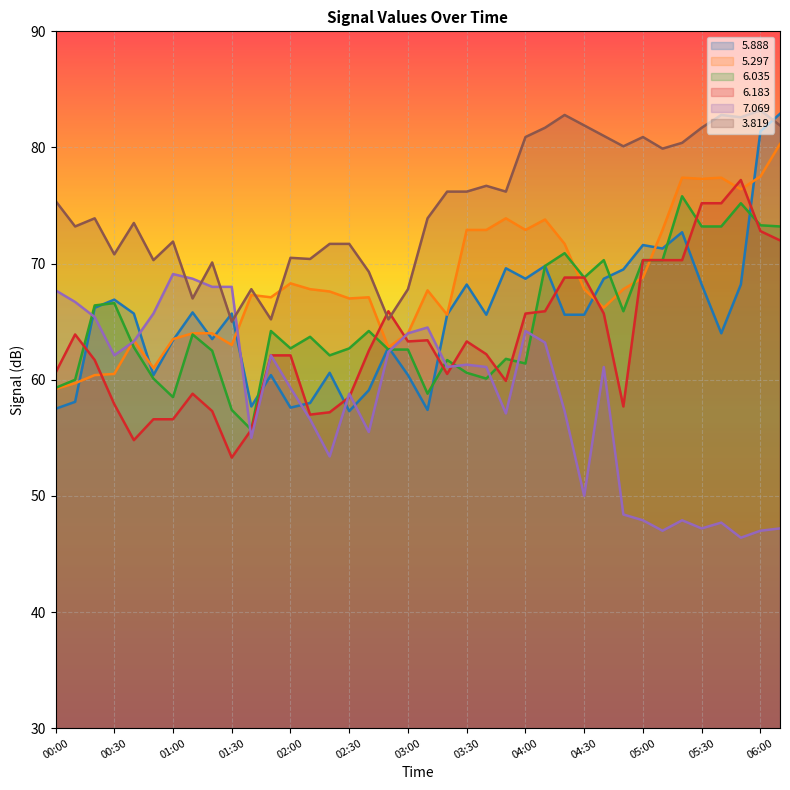

Which series has the largest range (max minus min)?

5.888